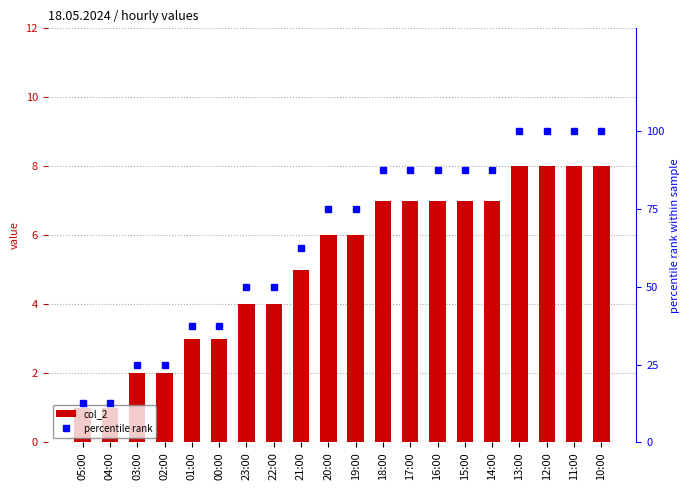

At which category is the sum across all series the highest?

13:00